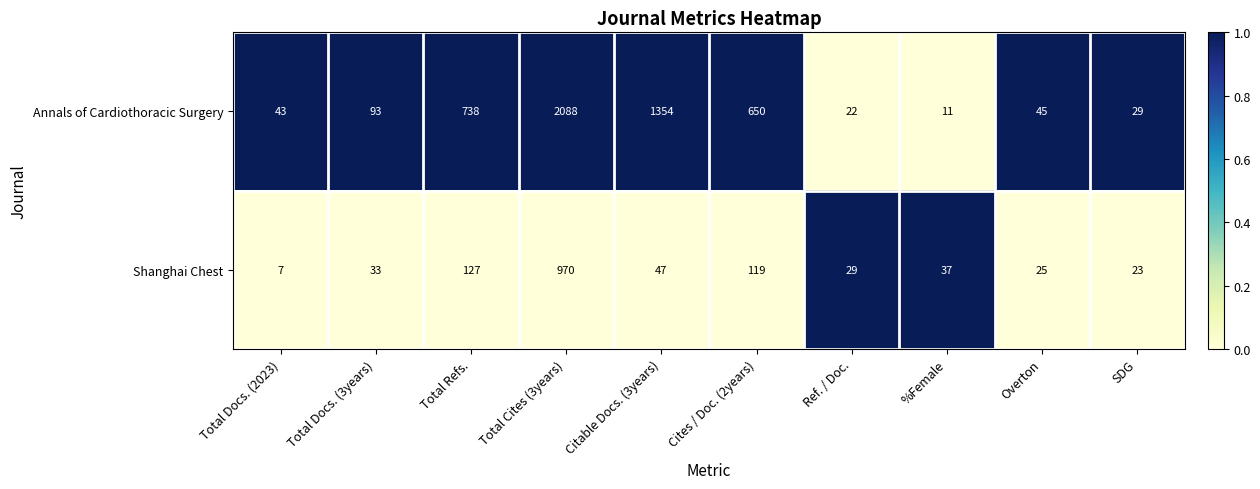

Rank the series by their maximum value, from lowest to highest.

Shanghai Chest, Annals of Cardiothoracic Surgery